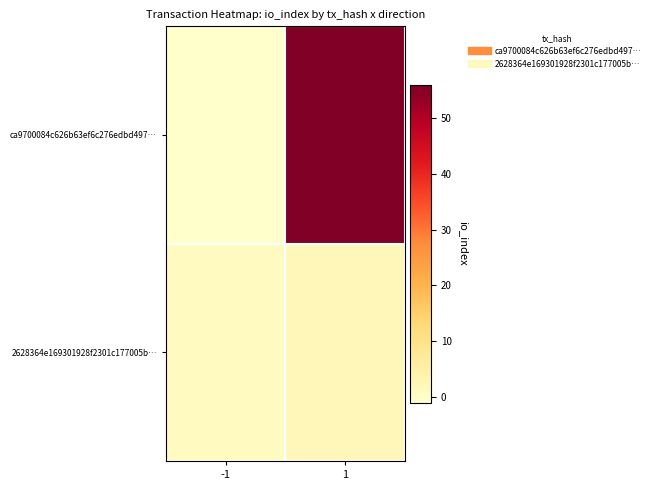

Rank the series by their maximum value, from lowest to highest.

2628364e169301928f2301c177005b…, ca9700084c626b63ef6c276edbd497…